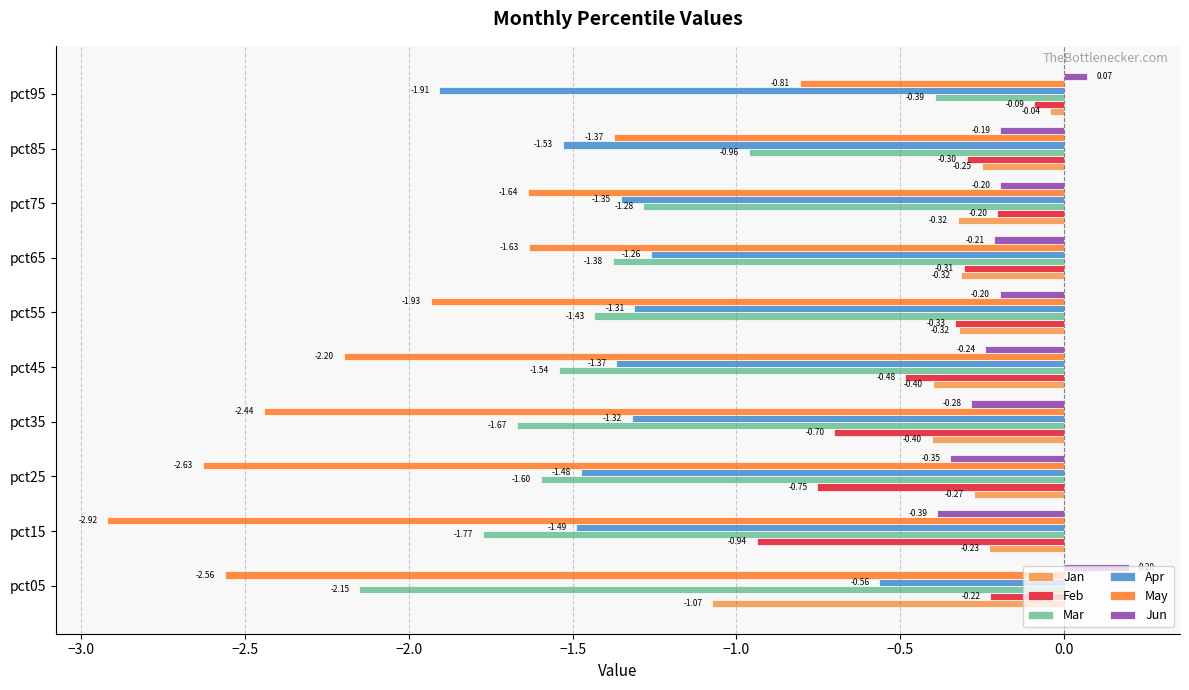

Where is Jan nearest to the value 0?

pct95